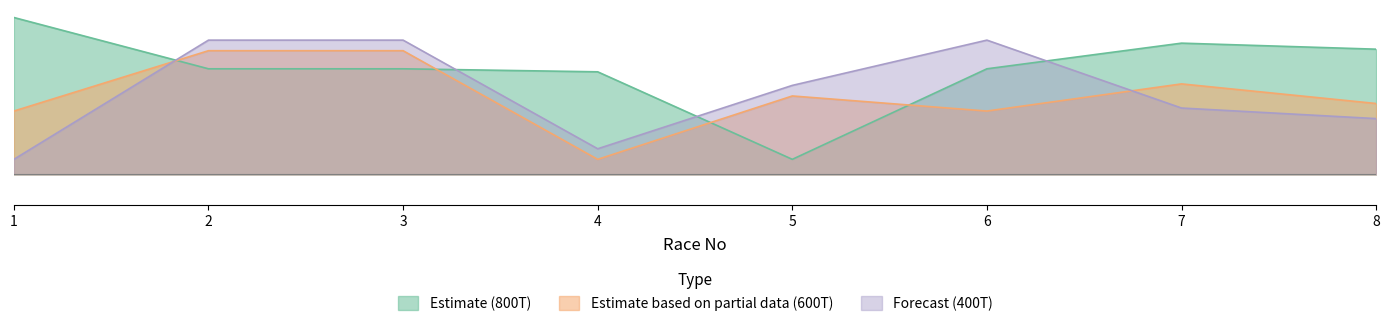

Reading left to right, list all the values displayed in this chart.

800T: 1=1.0	2=0.7	3=0.7	4=0.7	5=0.1	6=0.7	7=0.9	8=0.8
600T: 1=0.4	2=0.8	3=0.8	4=0.1	5=0.5	6=0.4	7=0.6	8=0.5
400T: 1=0.1	2=0.9	3=0.9	4=0.2	5=0.6	6=0.9	7=0.4	8=0.4